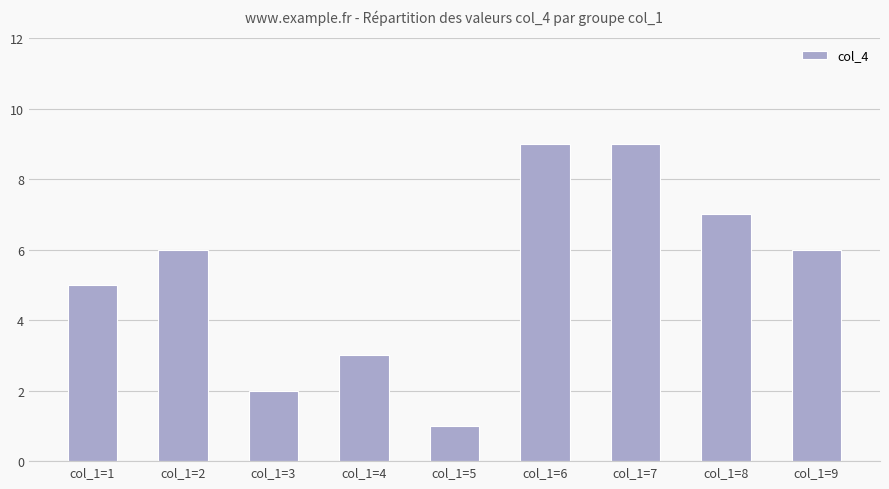

The chart shows a value of 4 at col_1=6. True or false?

False